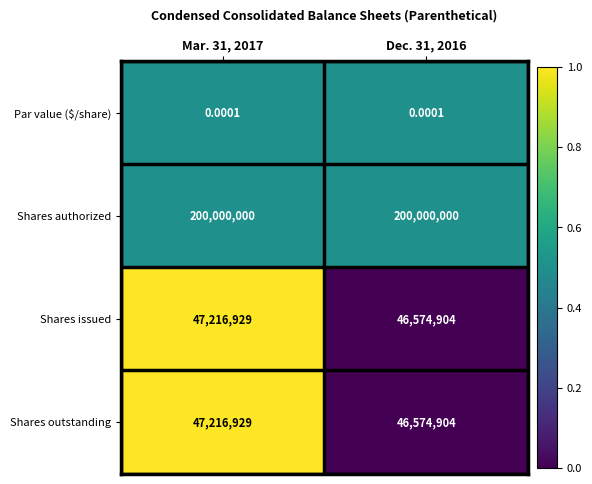

Is the value of Shares outstanding at Mar. 31, 2017 greater than the value of Shares issued at Dec. 31, 2016?

Yes